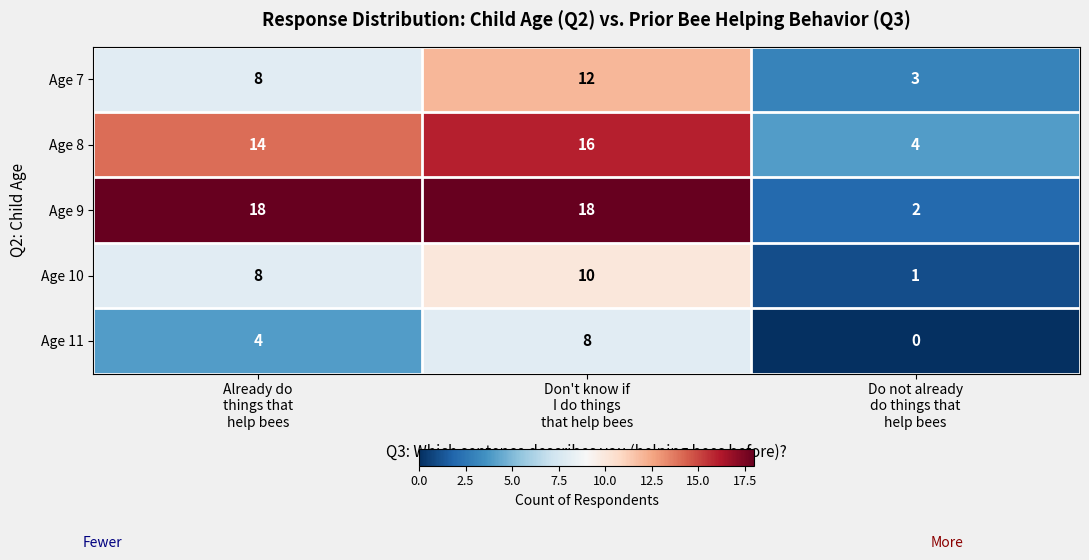

Count the number of data series in this chart.

5